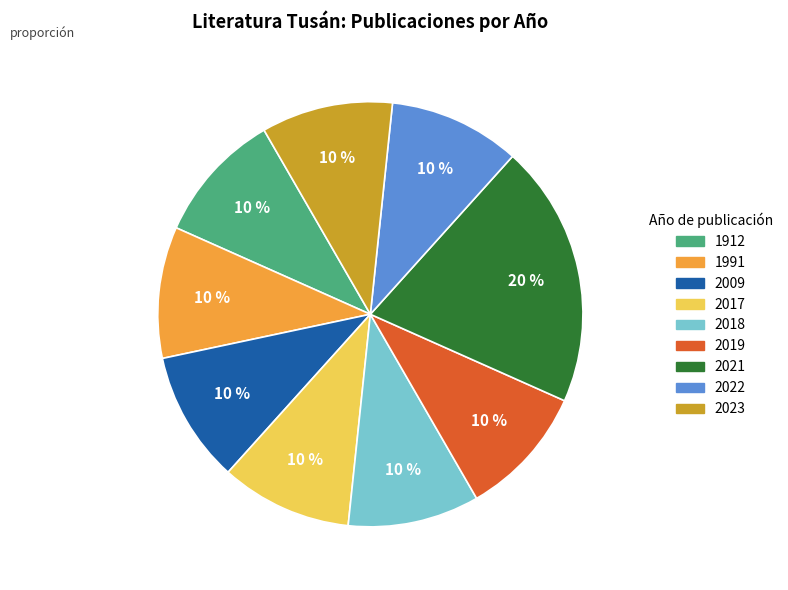

How many slices are in this pie chart?

9